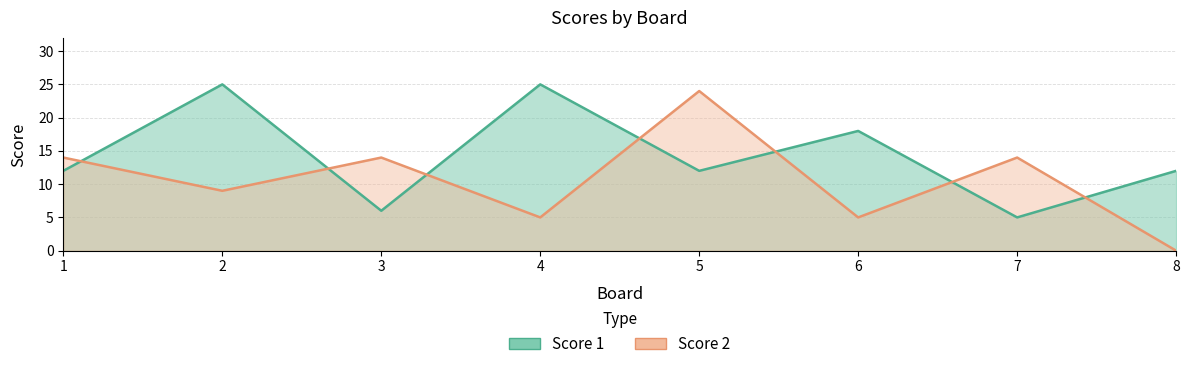

What is the value of the Score 1 point at the 2nd from the left?

25